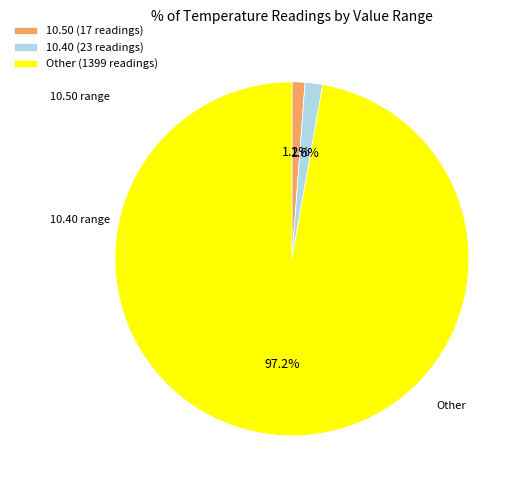

Does Other (1399 readings) represent more than half of the total?

Yes